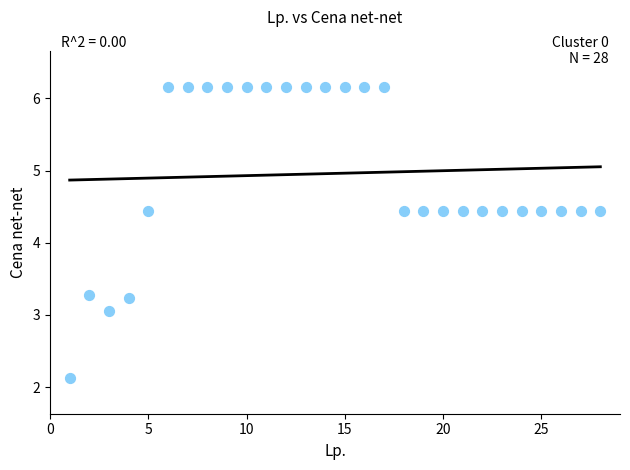

What is the range of X values (max minus min)?

27.0